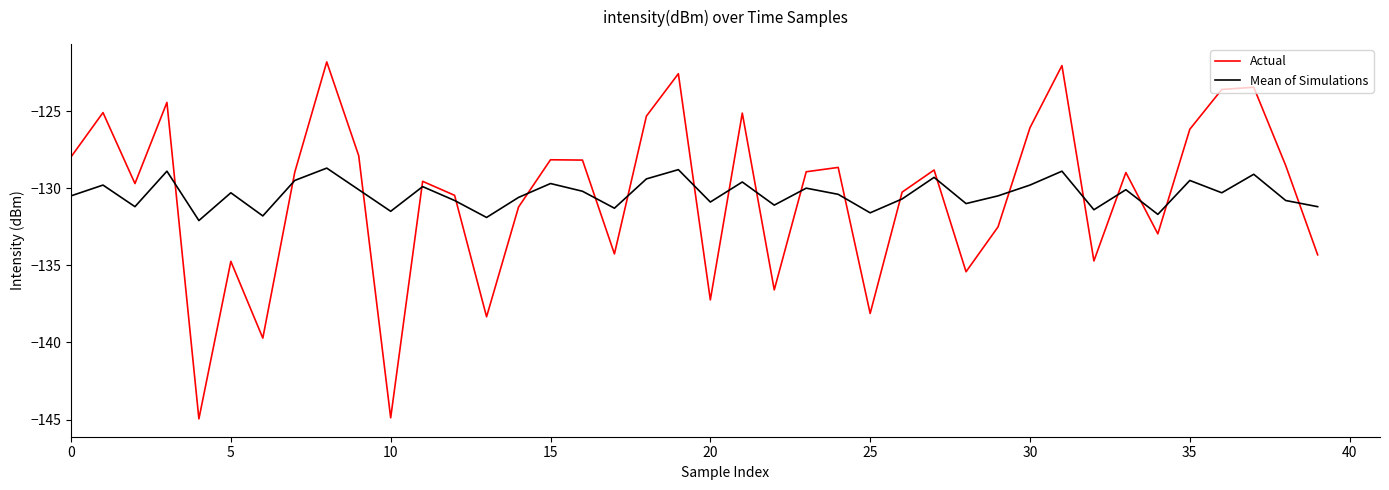

How many interior local valleys does the Actual series have?

12